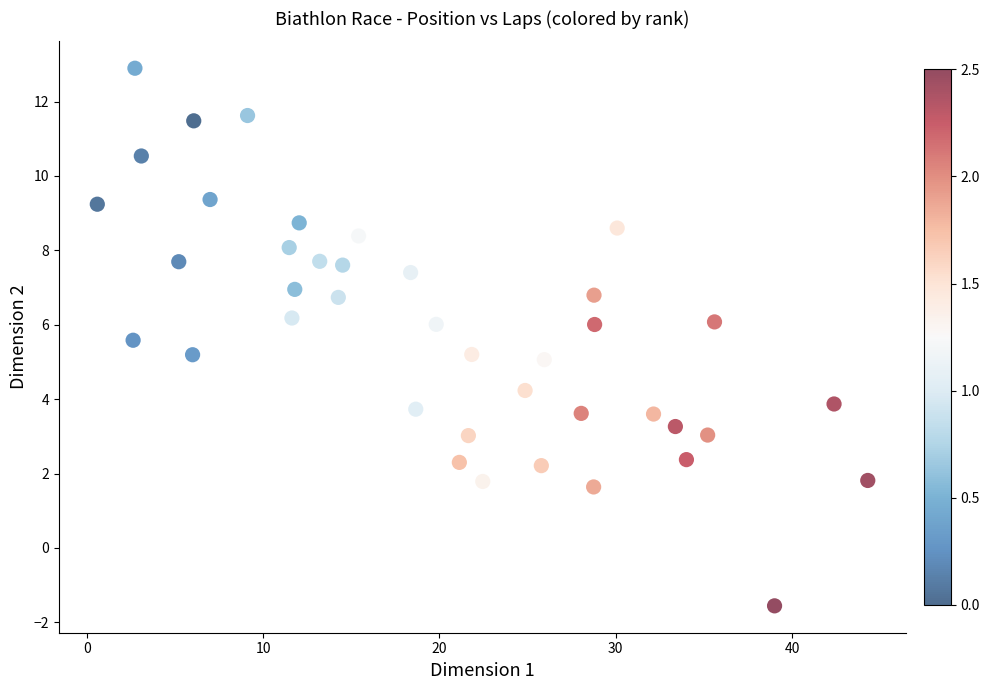

What is the range of X values (max minus min)?

43.7